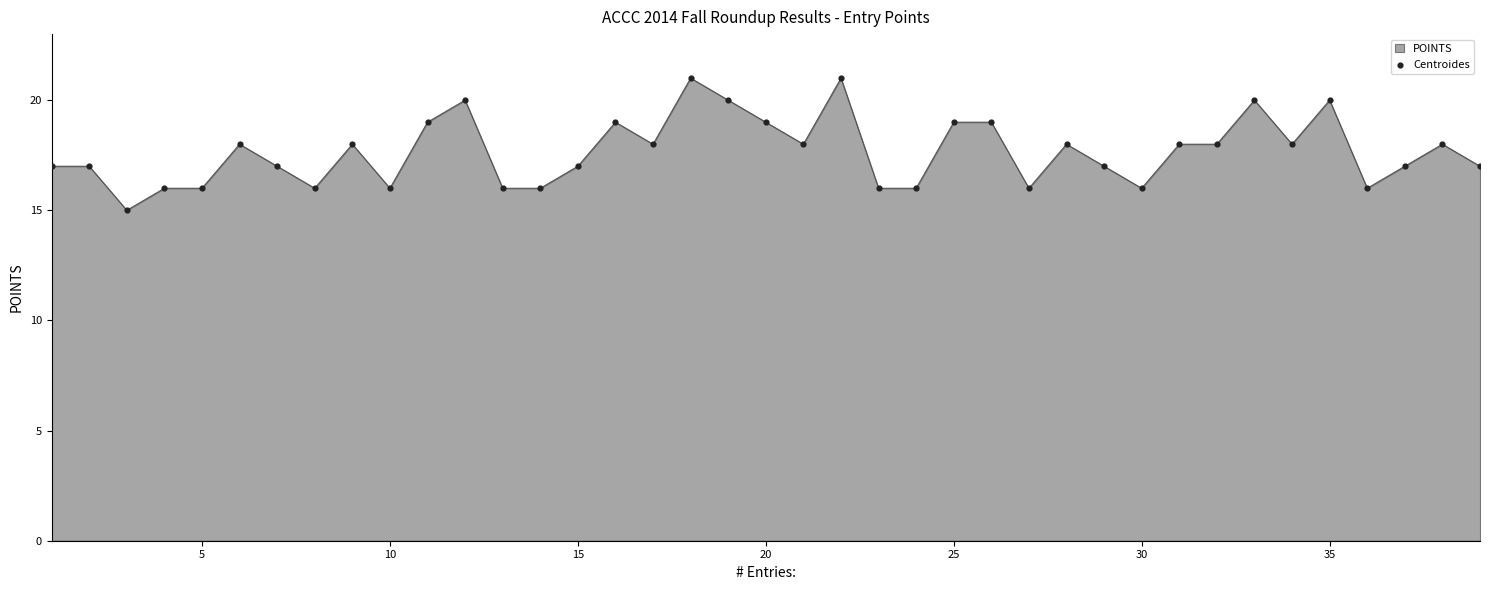

What is the smallest value displayed?

15